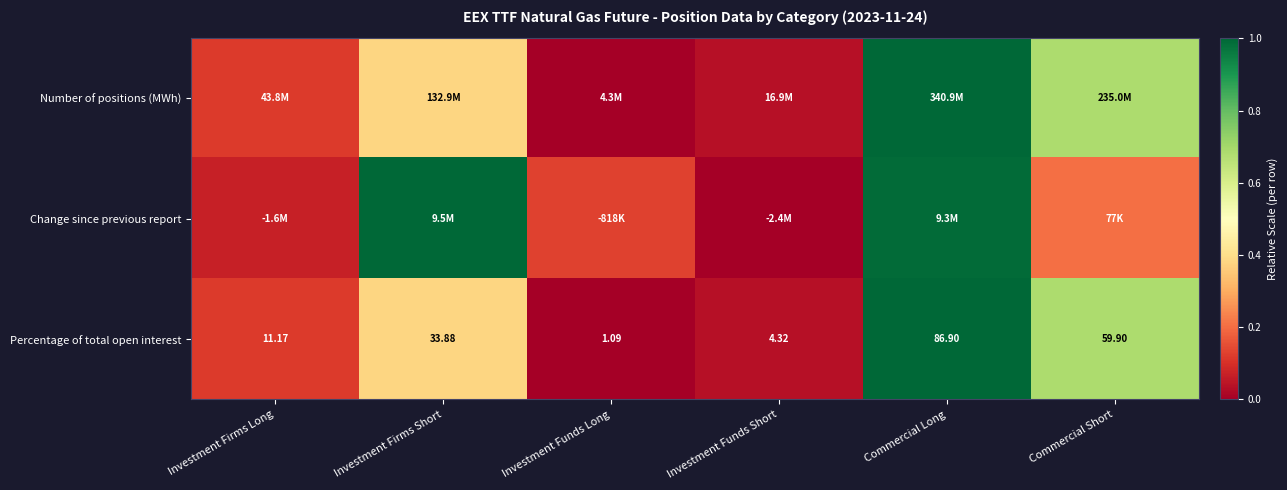

How many categories are shown in the chart?

6